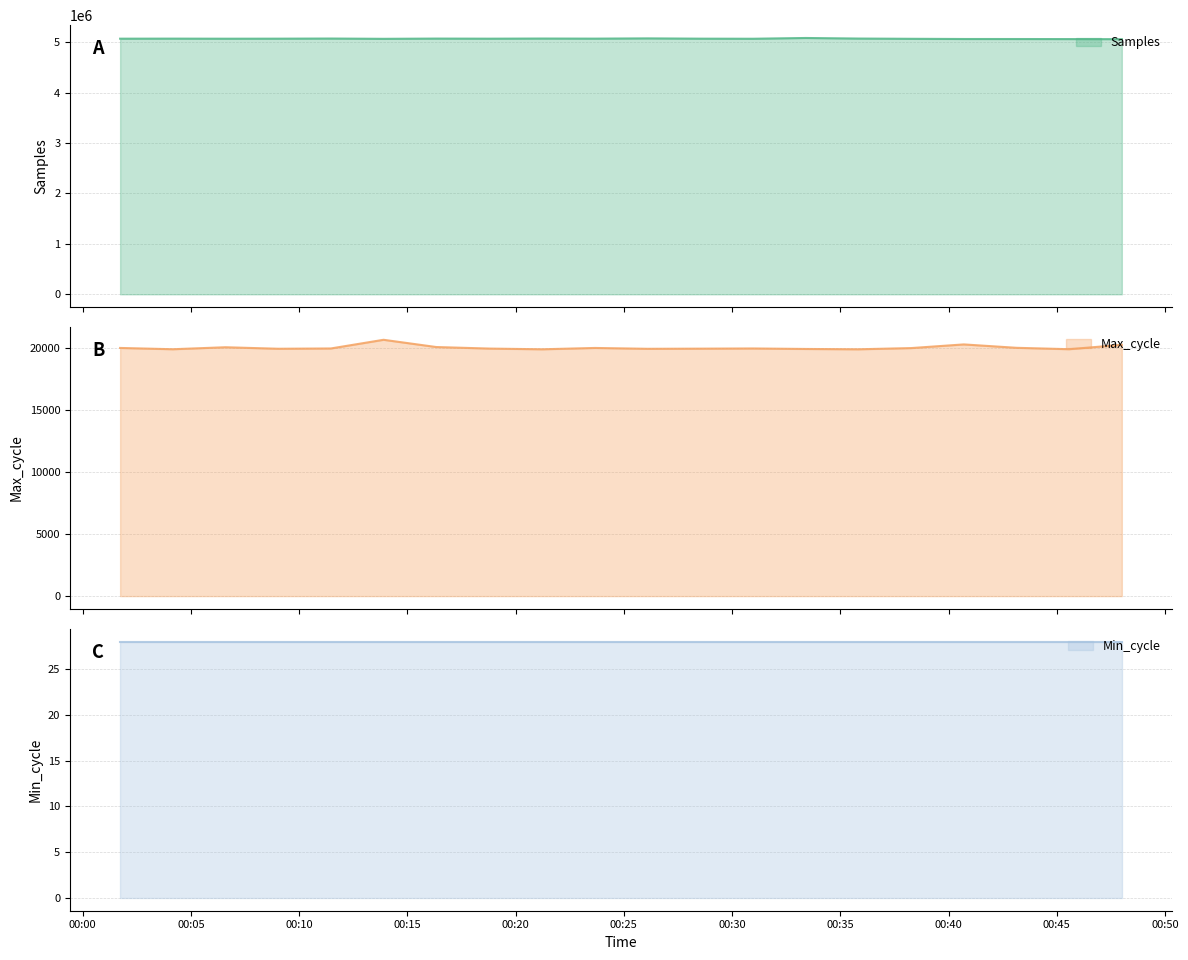

True or false: Samples and Max_cycle cross at least once.

False